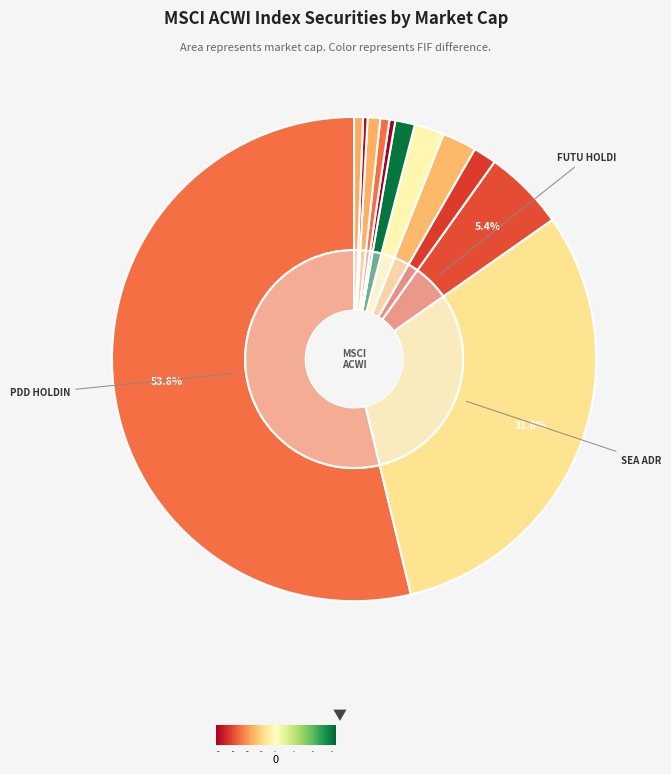

What percentage is NOT represented by UP FINTECH?

99.4%